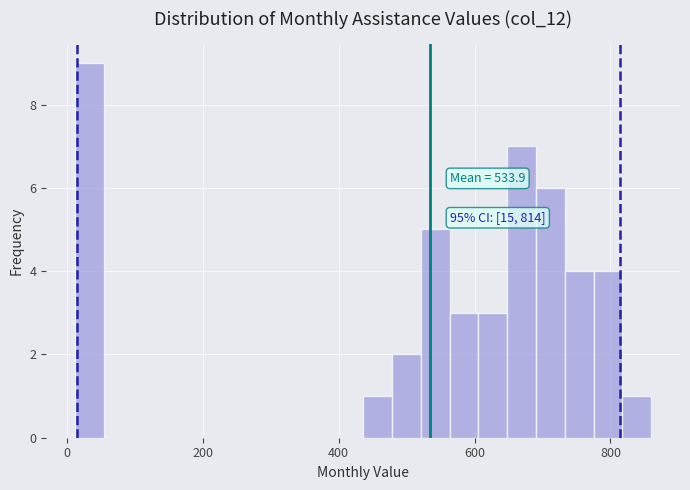

Read against the x-axis, roughly where is the centre of the tallest bar?

40